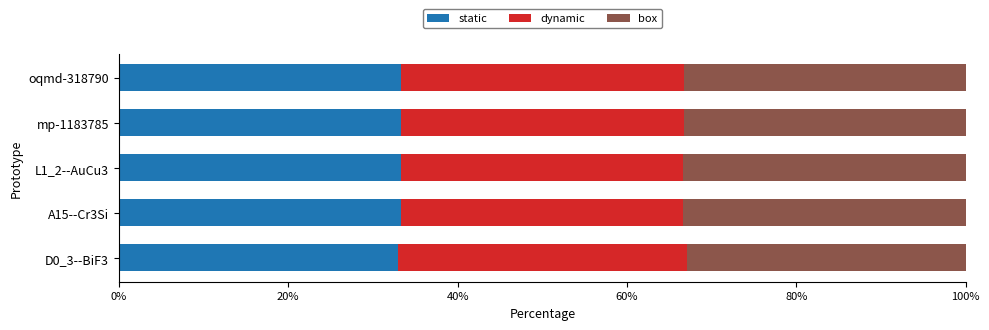

What is the lowest value of the static series?

33.0